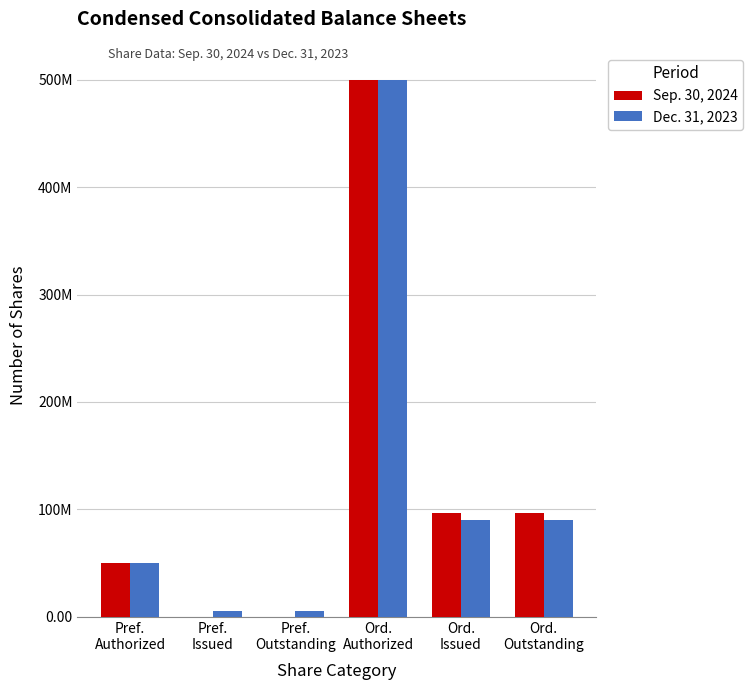

Read the Dec. 31, 2023 value at Ord.
Issued.

89825000